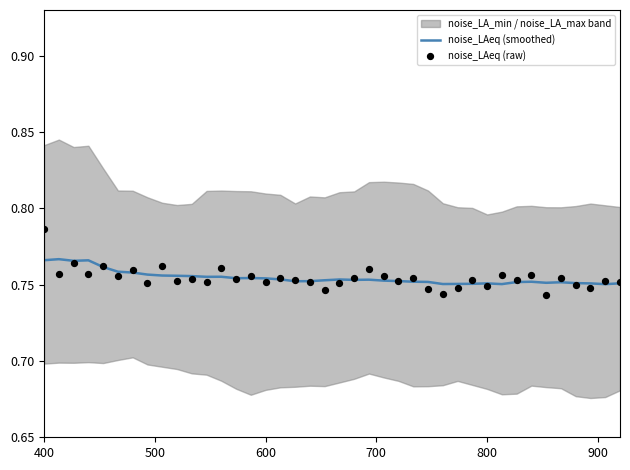

Which series has the largest total across all categories?

noise_LAeq (smoothed)